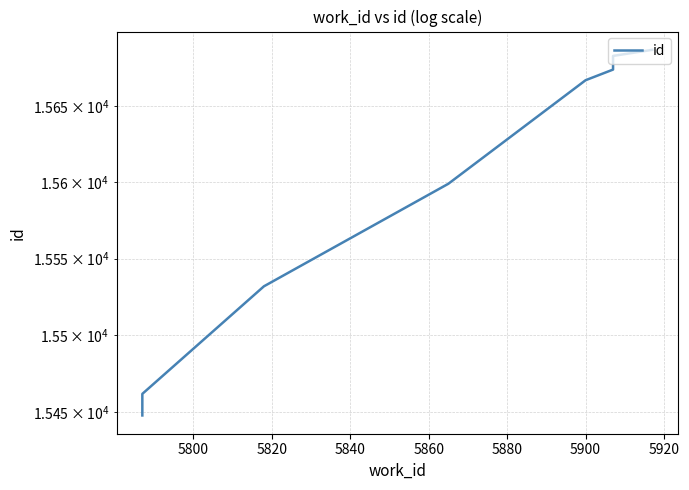

How many lines are shown in the chart?

1